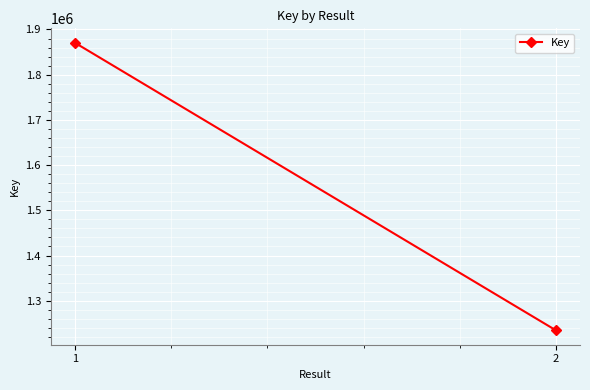

What is the value of the 1st point from the left?

1870728